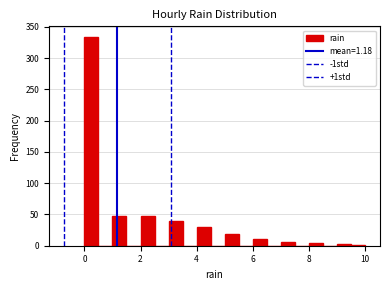

Read against the x-axis, roughly where is the centre of the tallest bar?

0.2